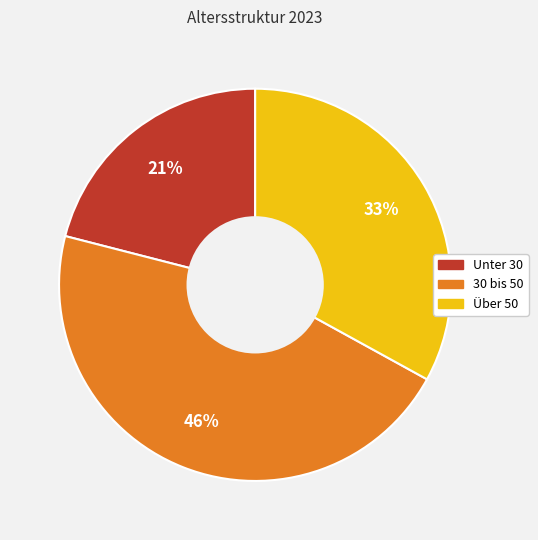

The Unter 30 slice represents 14% of the pie. True or false?

False